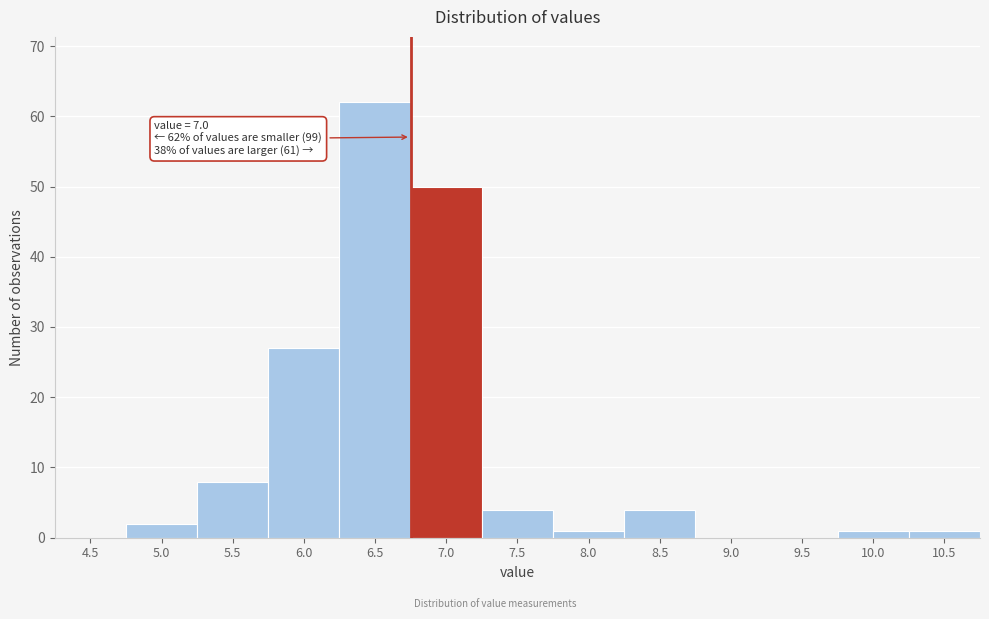

Reading left to right, extract all data points from this chart.

4.5=0	5.0=2	5.5=8	6.0=27	6.5=62	7.0=50	7.5=4	8.0=1	8.5=4	9.0=0	9.5=0	10.0=1	10.5=1